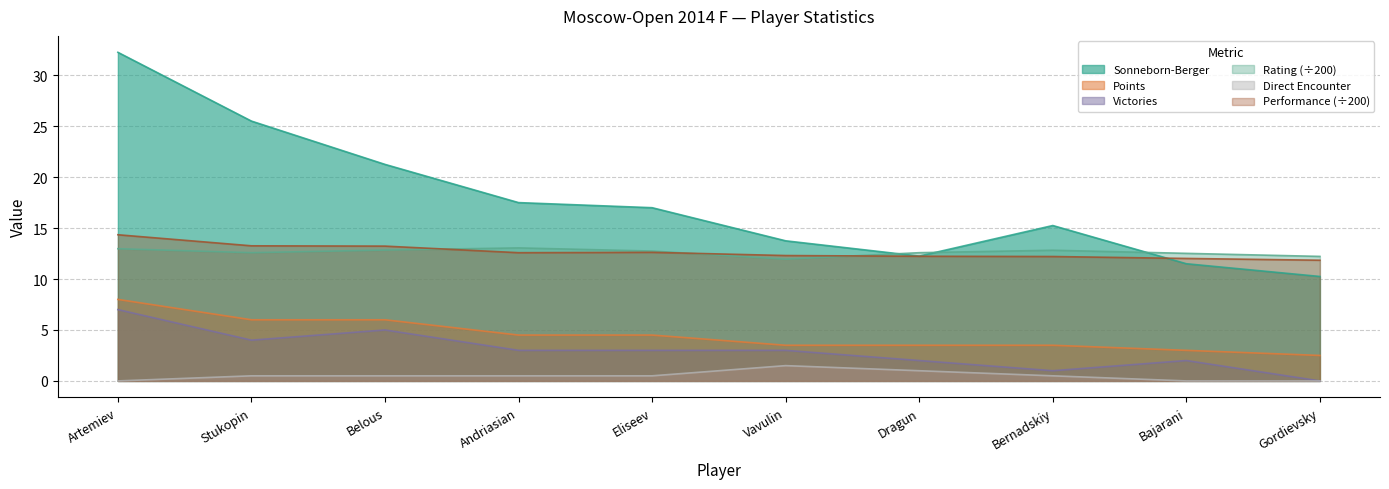

What is the maximum value shown in the chart?

32.2